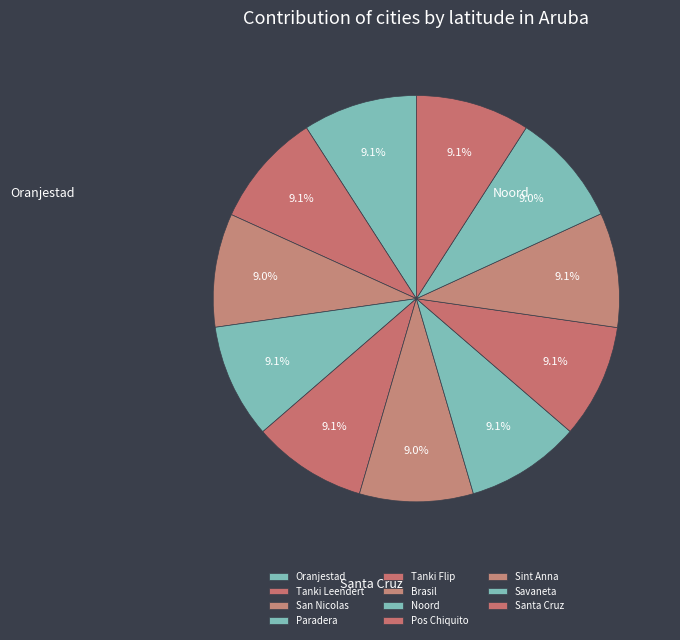

What percentage is the Paradera slice, to the nearest percent?

9%